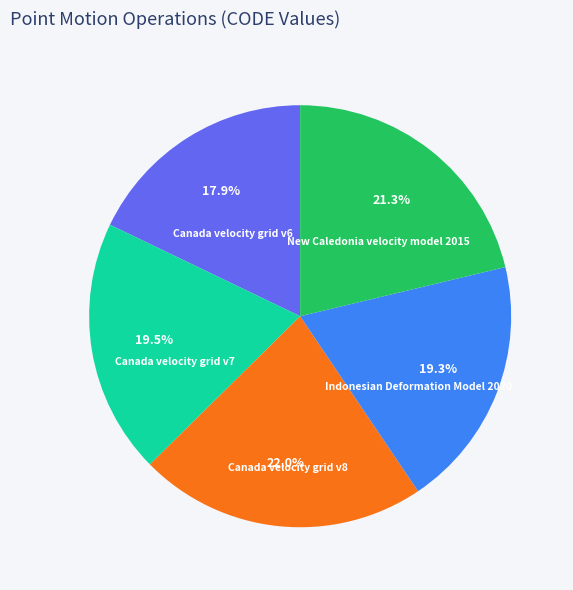

How many slices are in this pie chart?

5